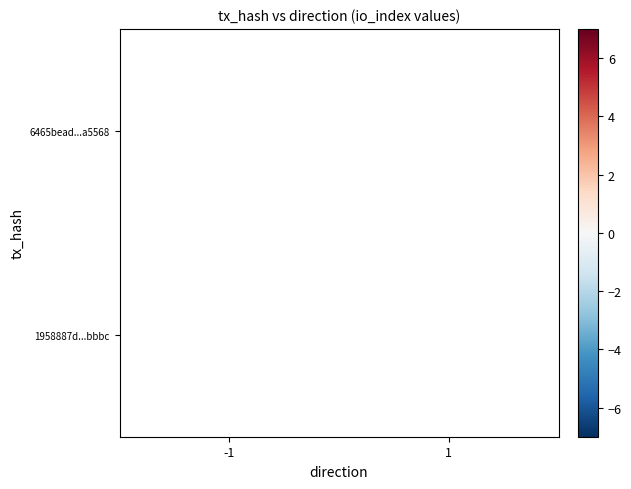

The 1958887d...bbbc series shows 6 at 1. True or false?

False